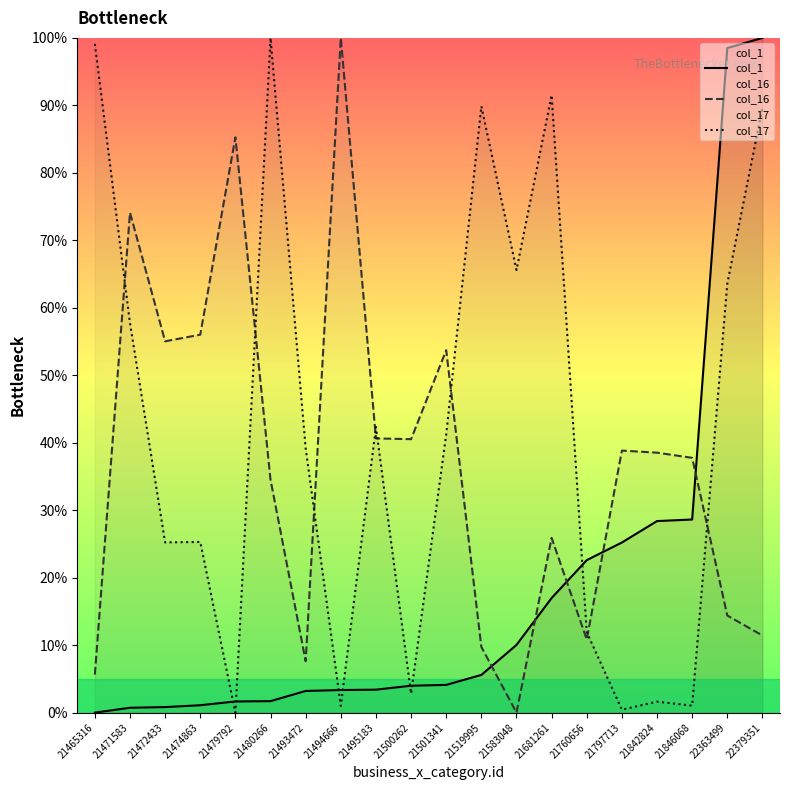

The value of col_17 at 21842824 is 1.6. True or false?

True